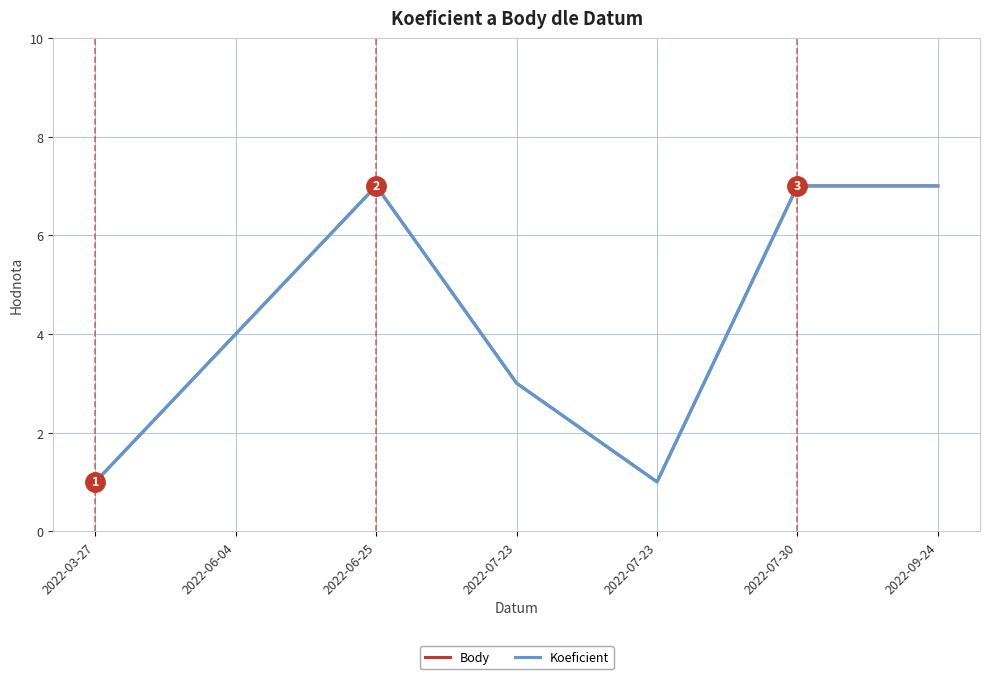

Is this an area chart (filled region under the line)?

No